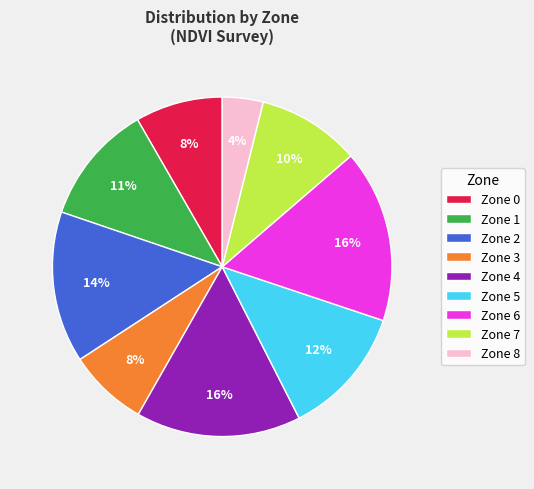

True or false: Zone 0 accounts for 16% of the total.

False